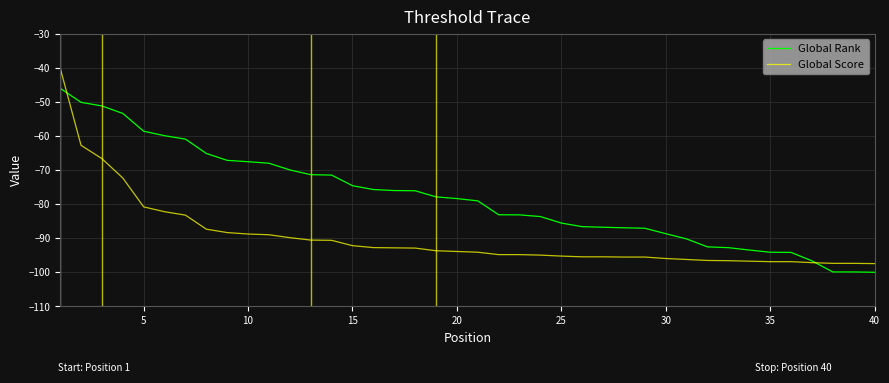

Which series has the largest total across all categories?

Global Rank